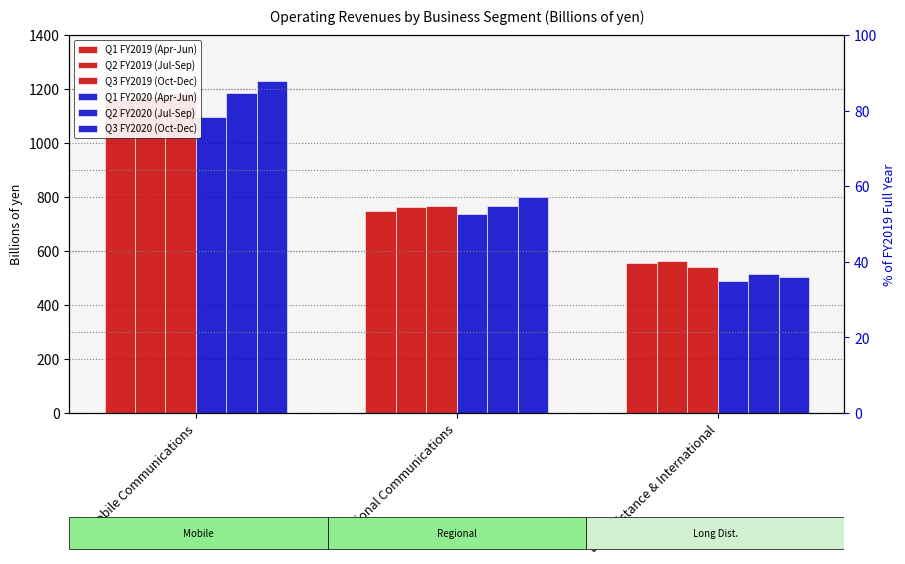

Which category has the lowest value across all series?

Long Distance & International